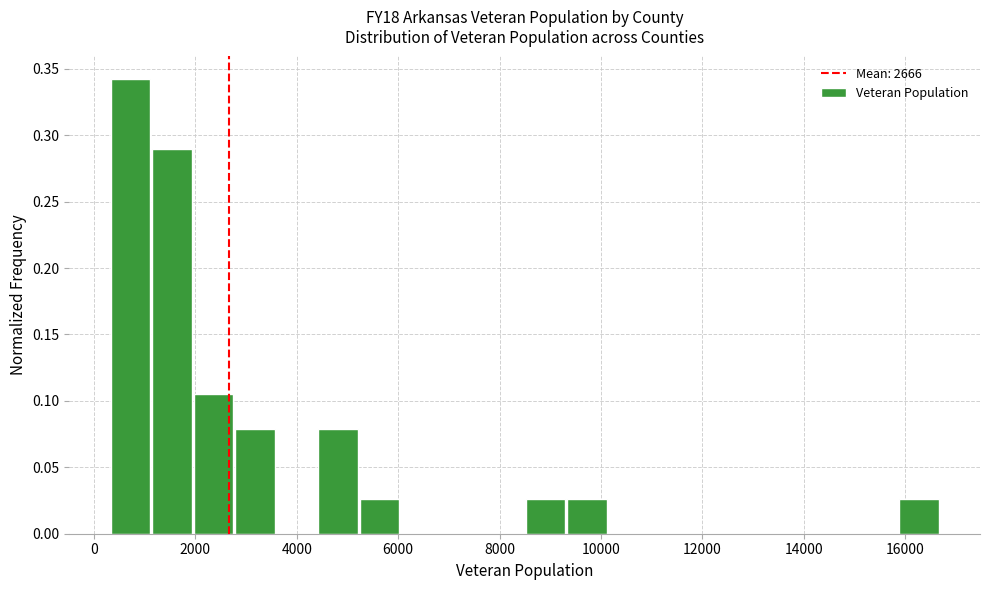

Which range on the x-axis has the tallest bar?

400 to 1200